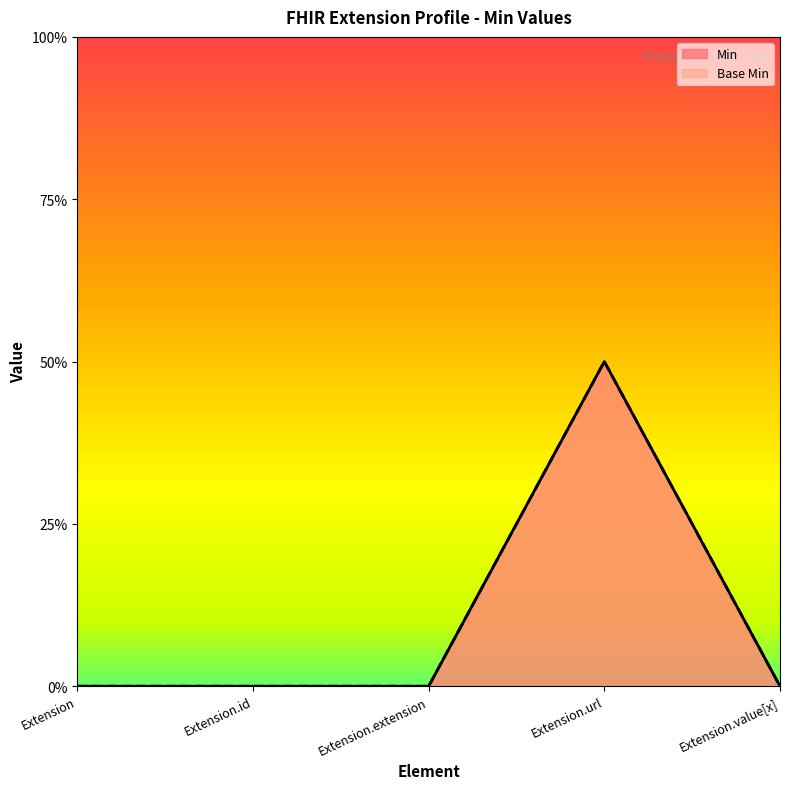

True or false: Base Min and Min cross at least once.

False